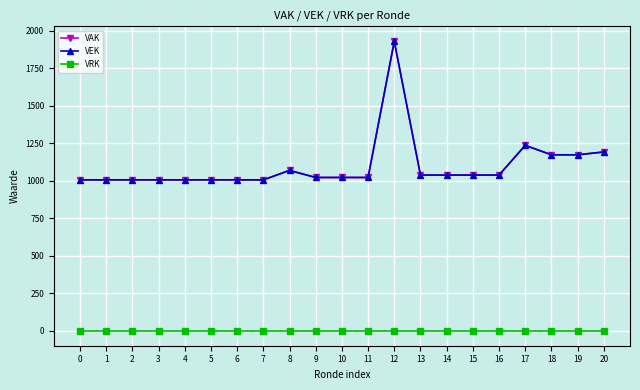

Is this an area chart (filled region under the line)?

No